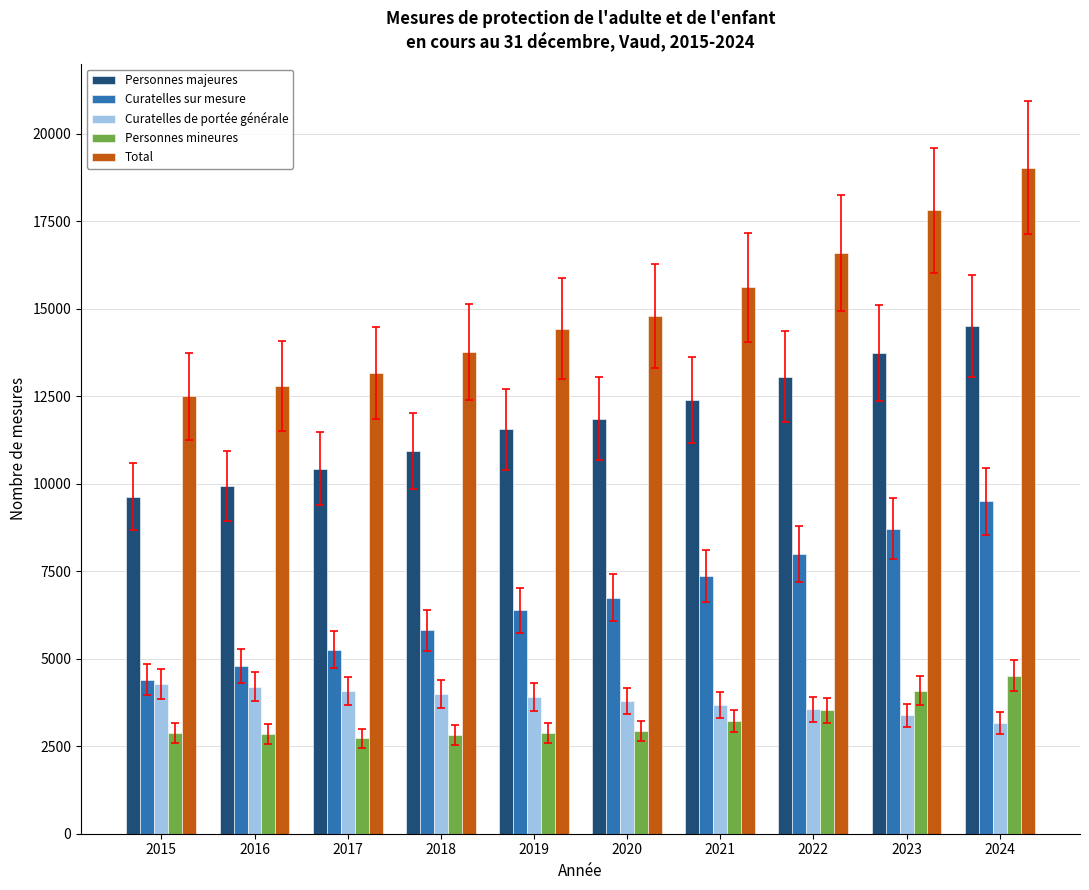

What is the difference between the highest and lowest values at 2023?

14427